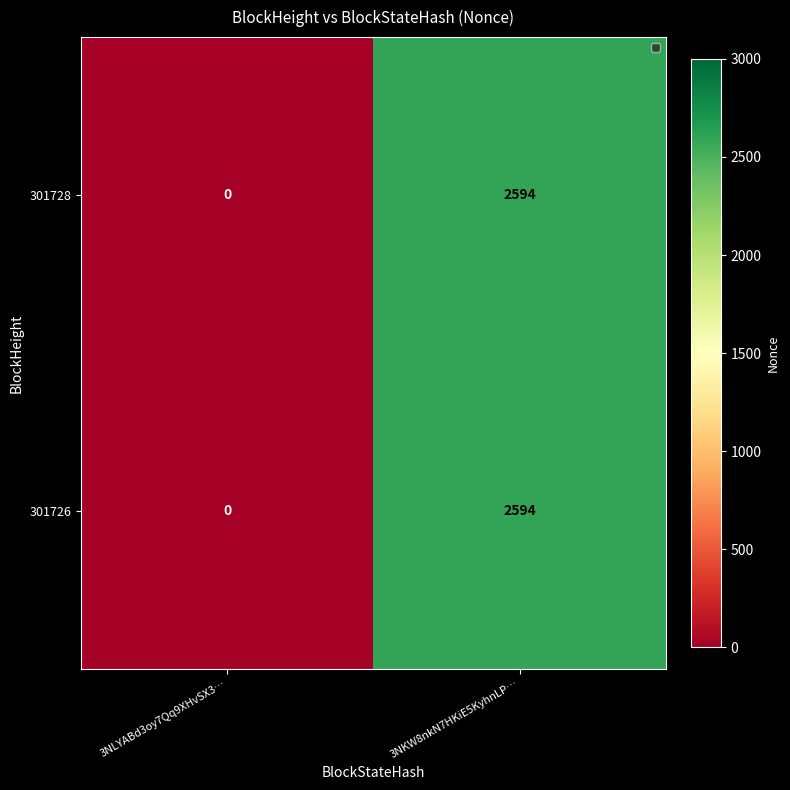

Reading left to right, what are all the values shown in this chart?

301728: 0	2594
301726: 0	2594